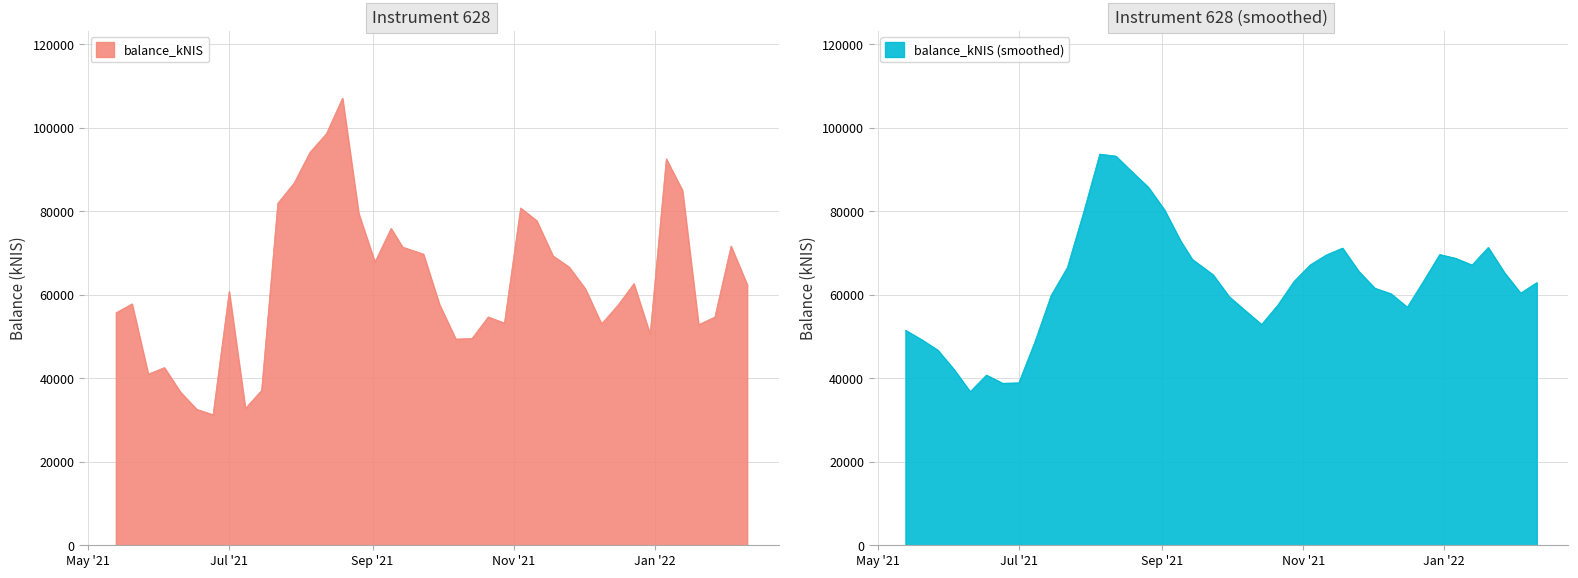

Which has a higher value, 2021-10-14 or 2021-08-05?

2021-08-05